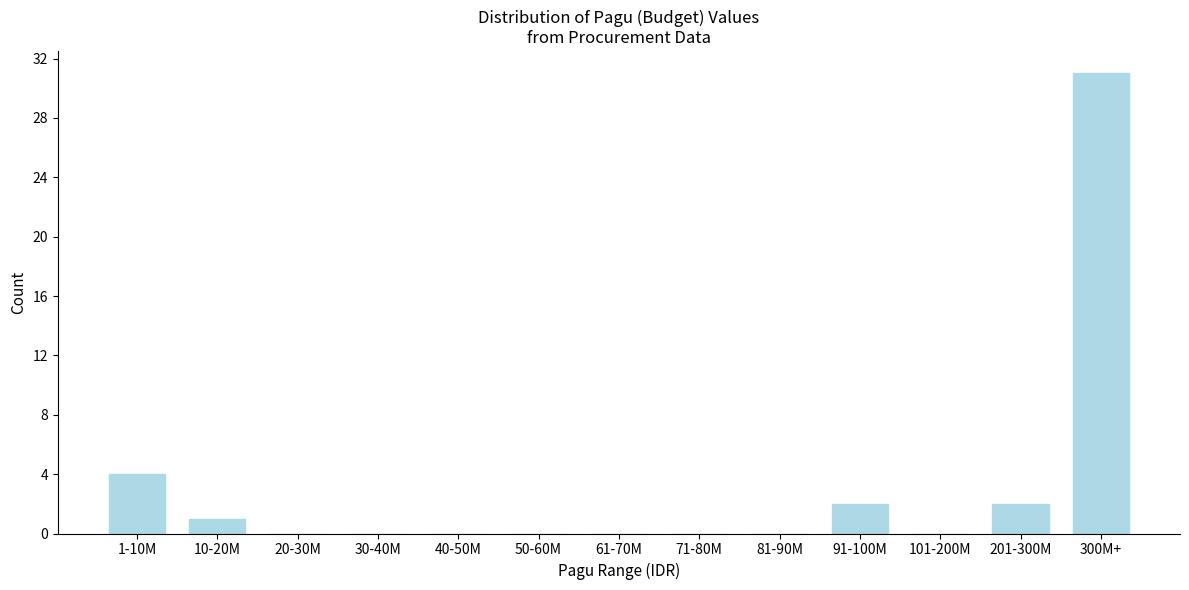

Reading left to right, list all the values displayed in this chart.

1-10M=4	10-20M=1	20-30M=0	30-40M=0	40-50M=0	50-60M=0	61-70M=0	71-80M=0	81-90M=0	91-100M=2	101-200M=0	201-300M=2	300M+=31